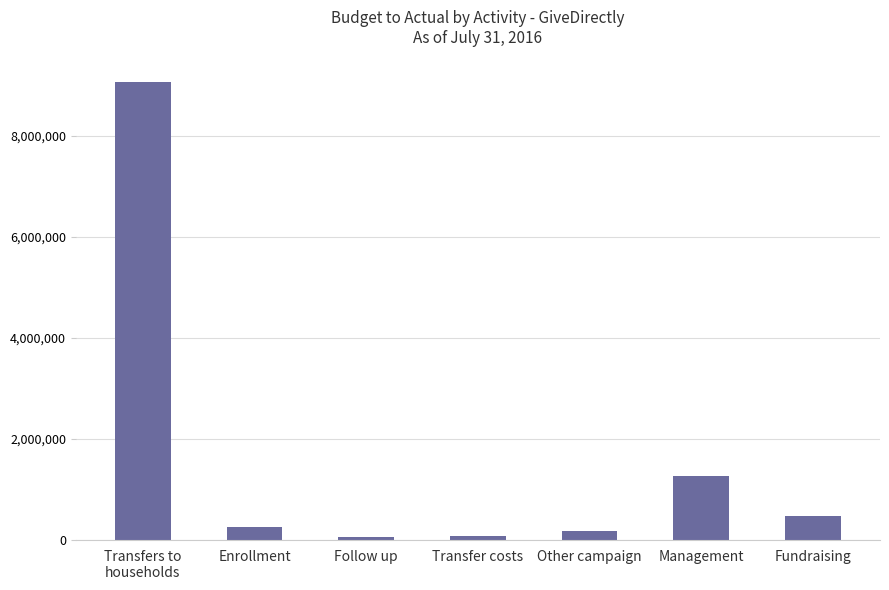

What is the label of the 7th bar from the left?

Fundraising